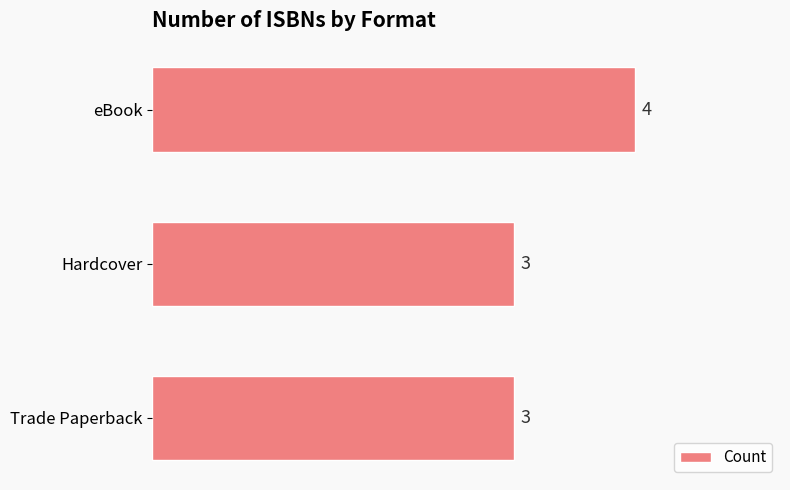

Reading bottom to top, transcribe all the data shown in this chart.

3	3	4